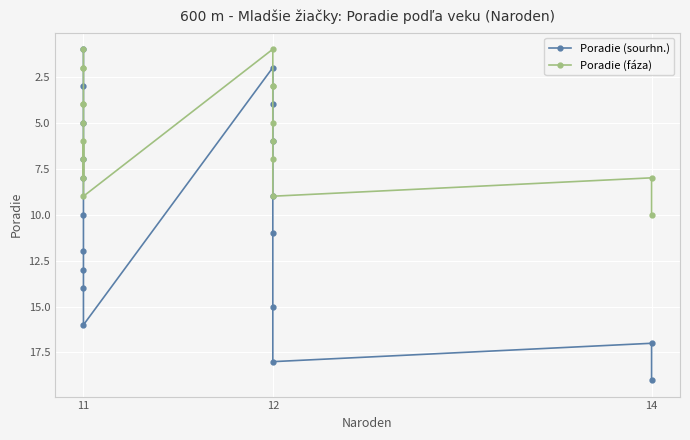

What is the value of the Poradie (fáza) point at the 11th from the left?

1